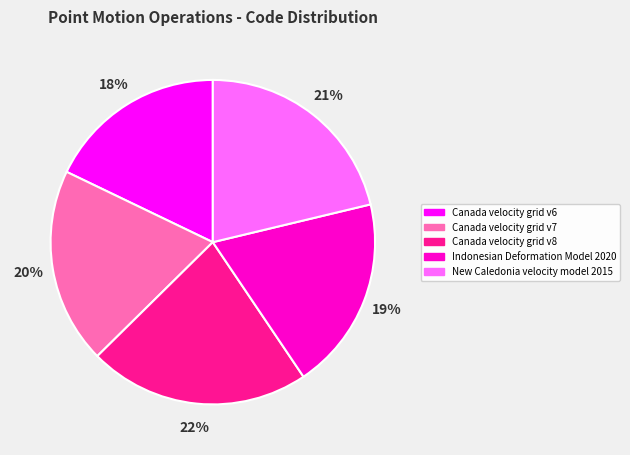

How many segments does this pie chart have?

5